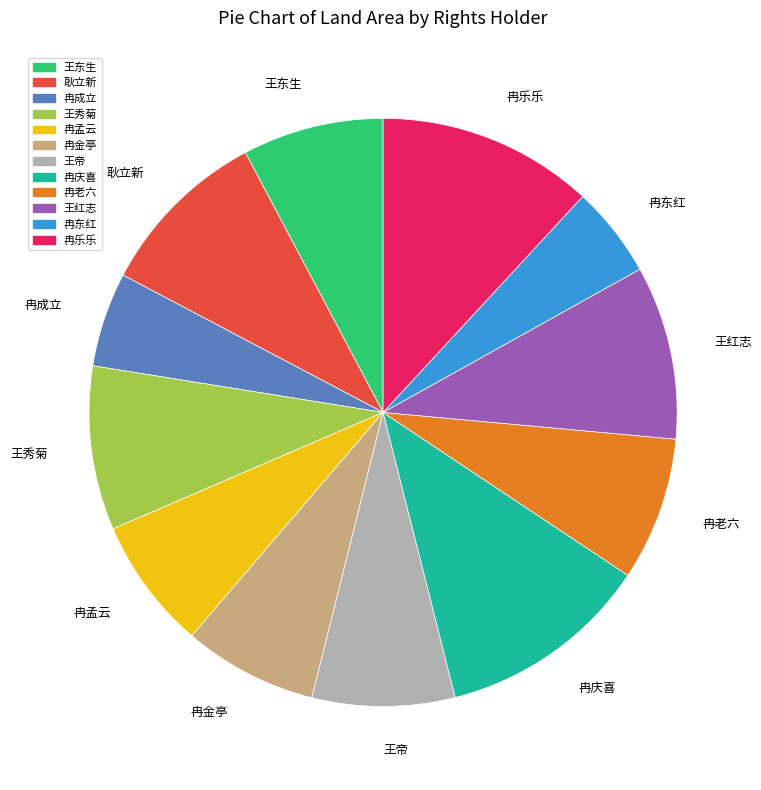

Combined, do 冉孟云 and 耿立新 account for over 50%?

No